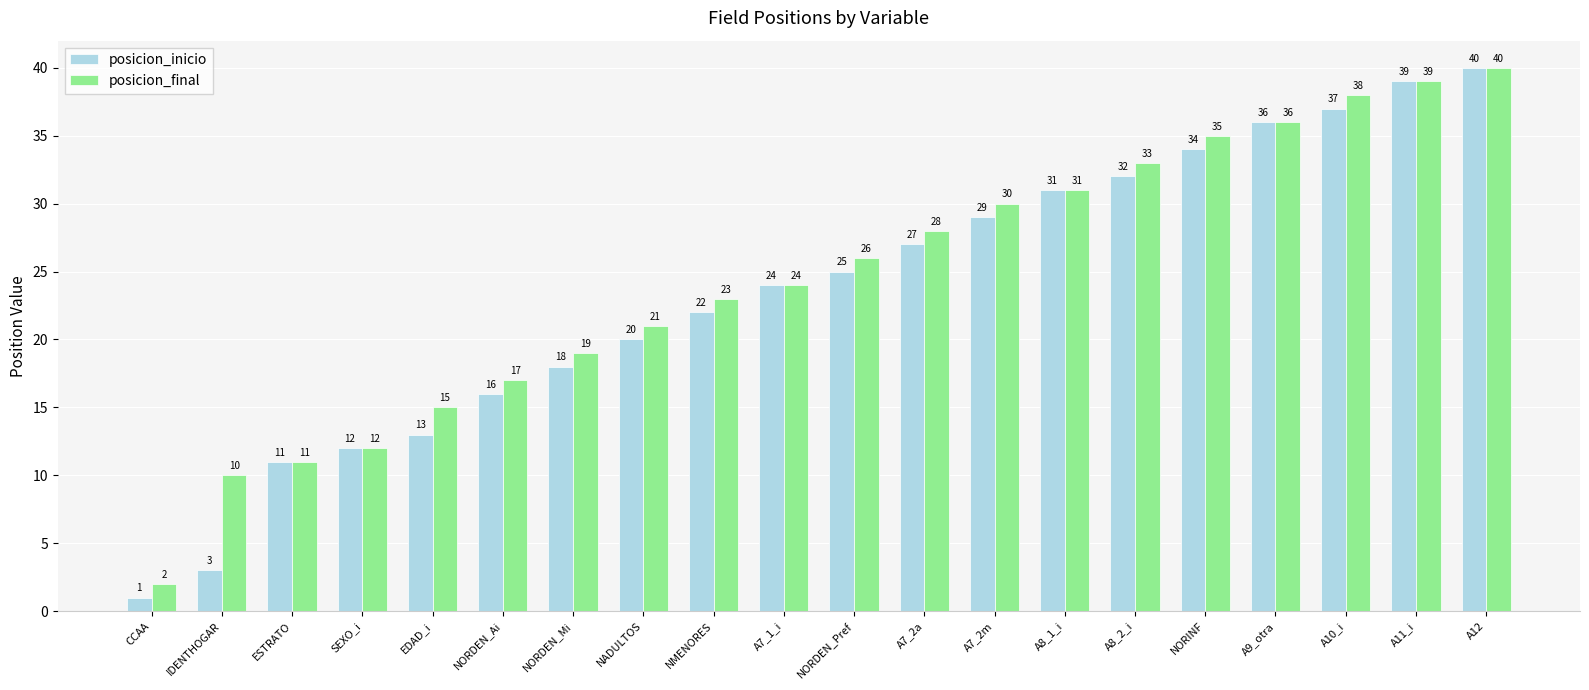

What is the maximum value for posicion_final?

40